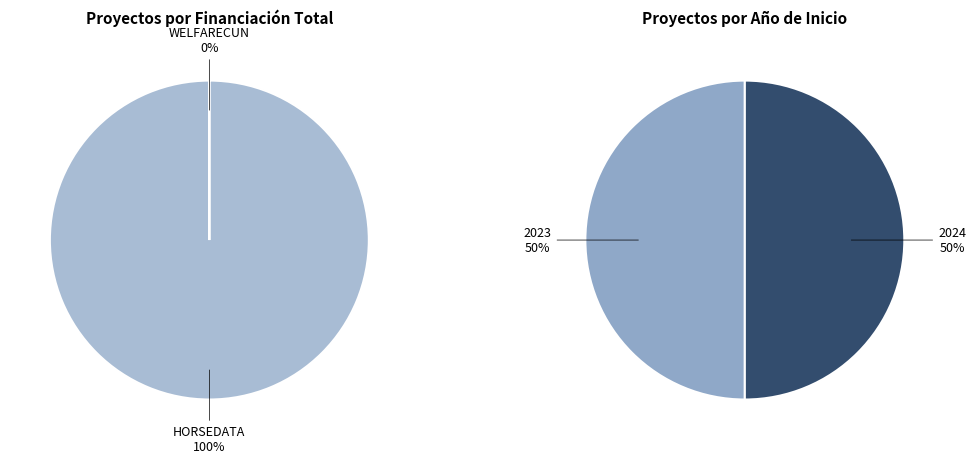

What percentage is the HORSEDATA slice, to the nearest percent?

100%